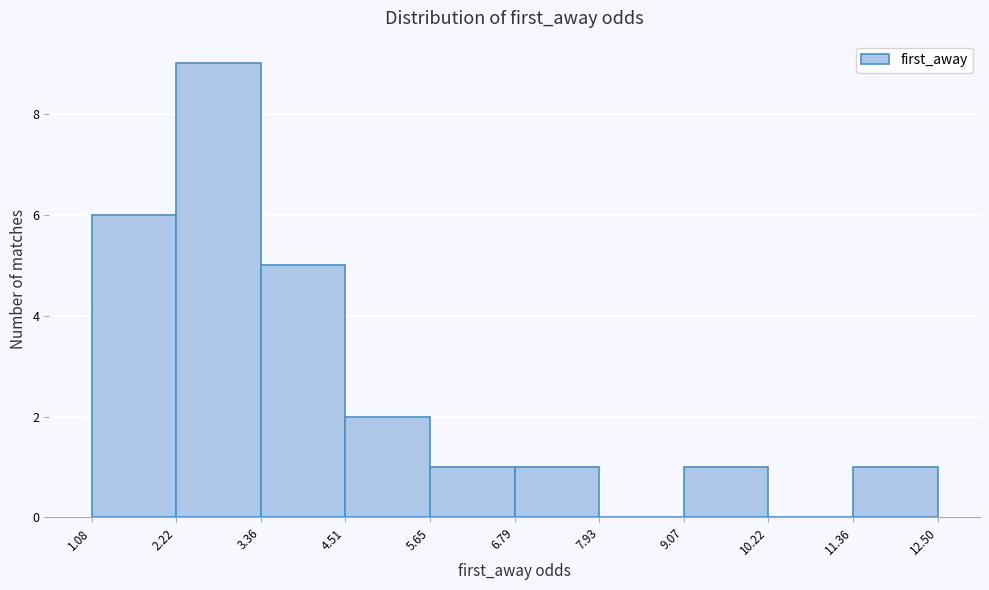

Reading left to right, transcribe this chart: for each bar, give the range it covers on the x-axis and its height. The values are not printed on the chart, so give them approximately, as read against the axis.

1.08 to 2.22: 6
2.22 to 3.36: 9
3.36 to 4.51: 5
4.51 to 5.65: 2
5.65 to 6.79: 1
6.79 to 7.93: 1
7.93 to 9.07: 0
9.07 to 10.22: 1
10.22 to 11.36: 0
11.36 to 12.50: 1